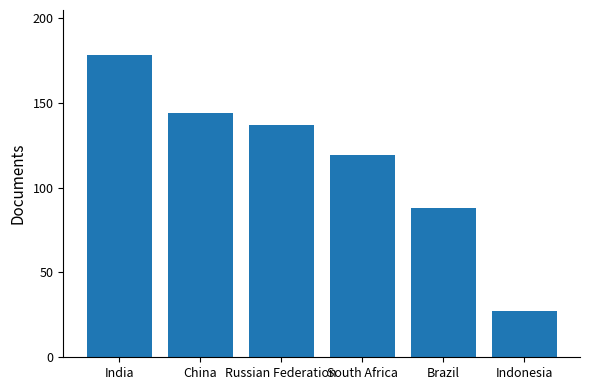

Which label corresponds to the largest value in the chart?

India